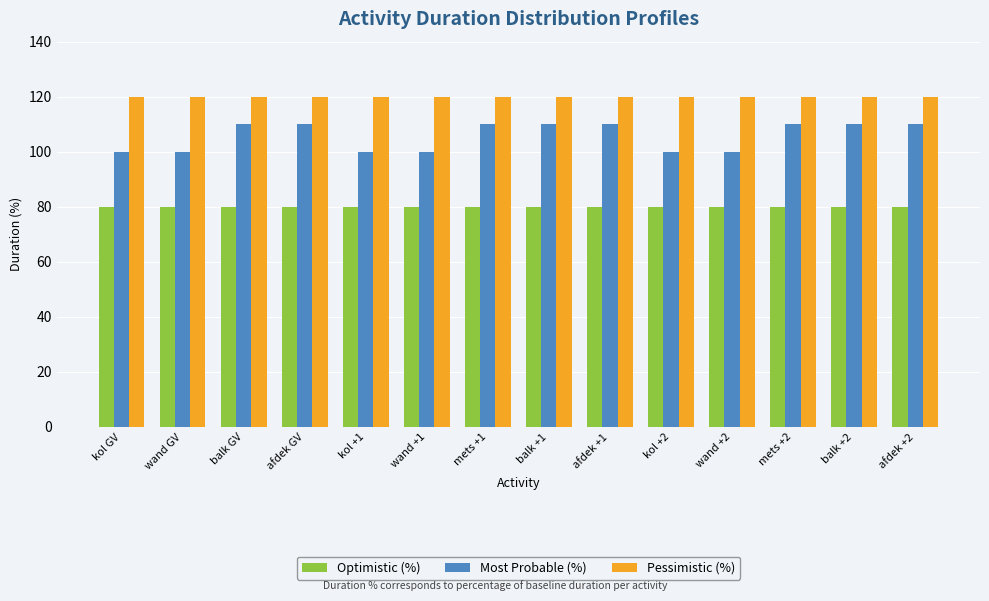

What is the sum of the Optimistic (%) values at balk +2 and wand +2?

160